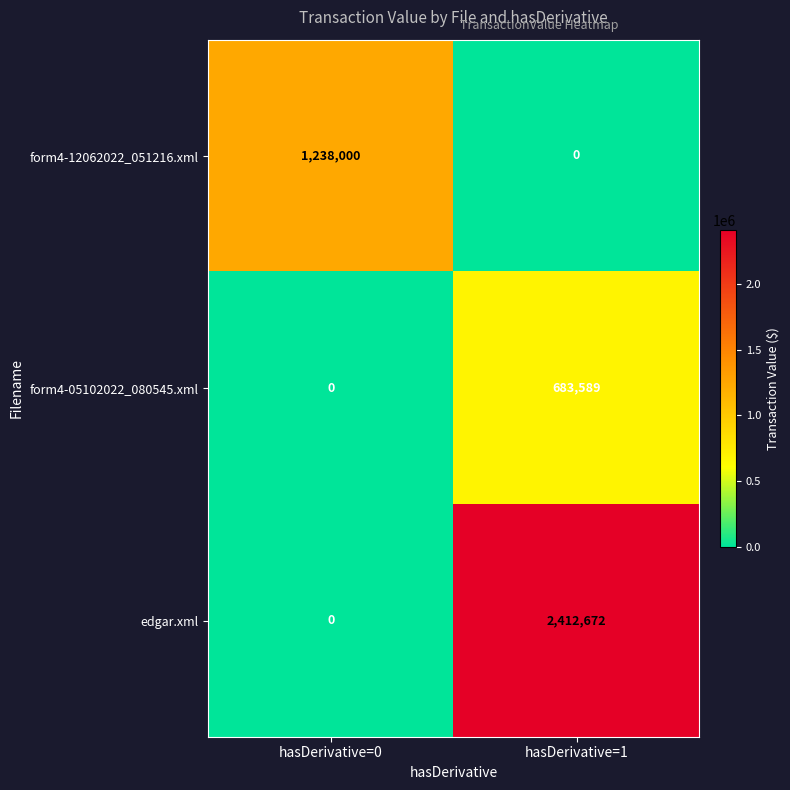

Reading left to right, extract all data points from this chart.

form4-12062022_051216.xml: hasDerivative=0=1238000	hasDerivative=1=0
form4-05102022_080545.xml: hasDerivative=0=0	hasDerivative=1=683589
edgar.xml: hasDerivative=0=0	hasDerivative=1=2412672